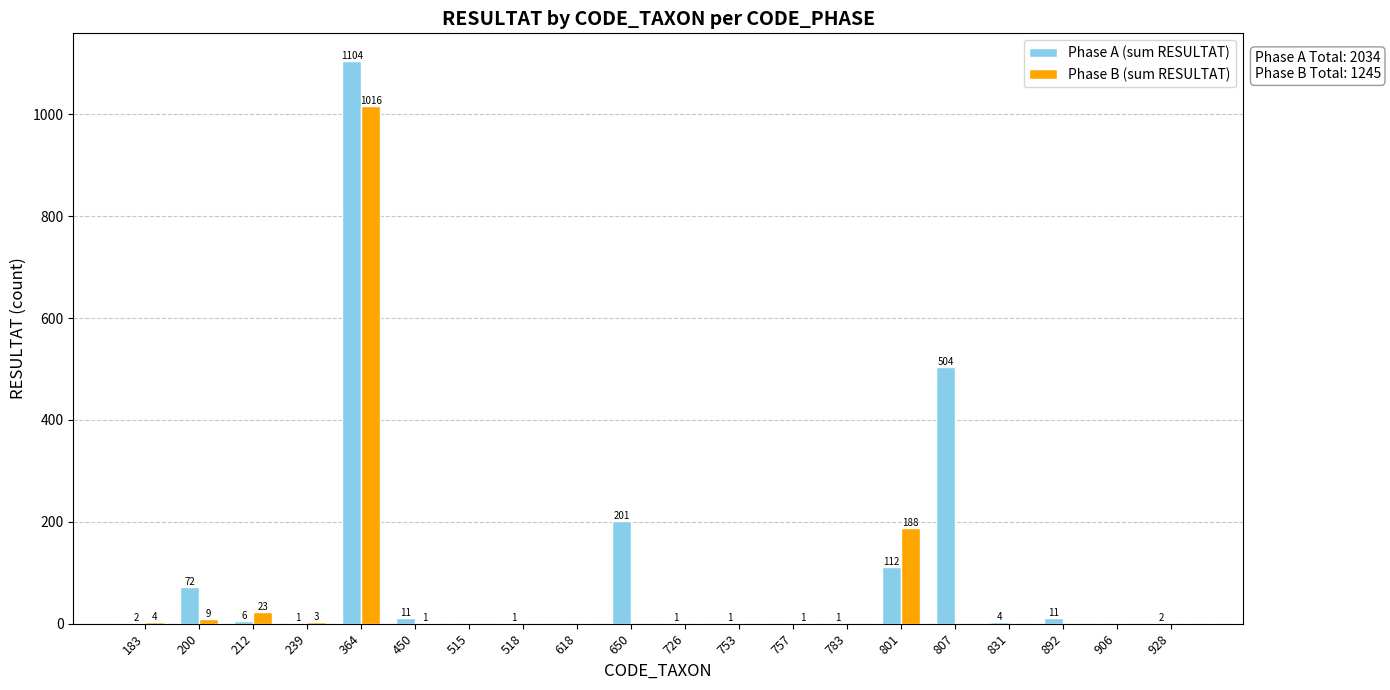

How many groups of bars are there?

20